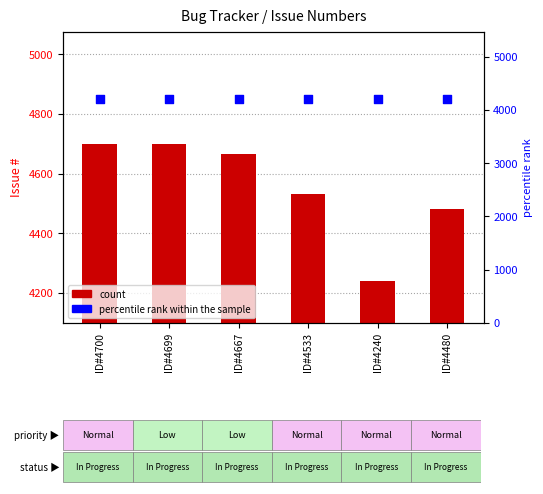

What are all the series names shown in the legend?

count, percentile rank within the sample